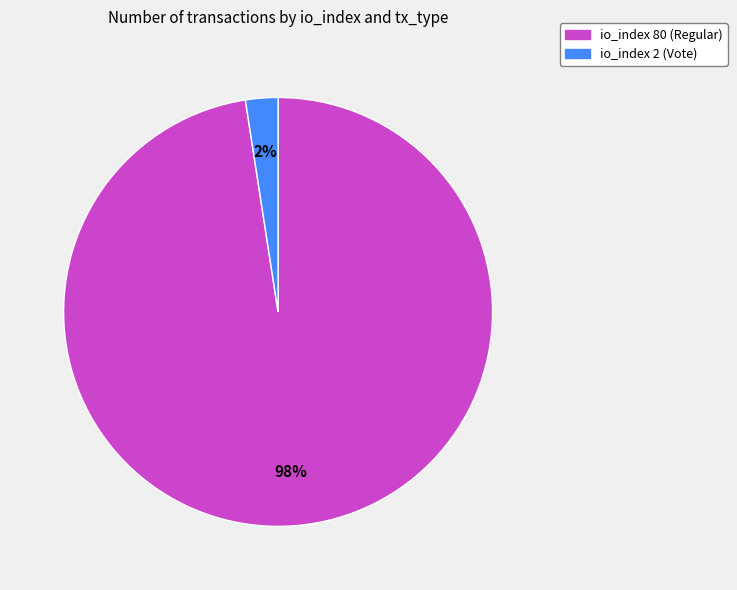

Is there a majority slice in this chart?

Yes